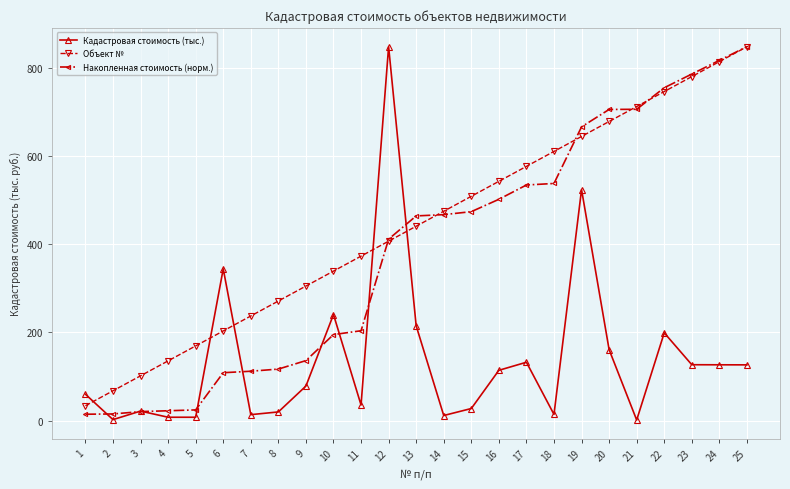

What is the lowest value of the Объект № series?

33.9